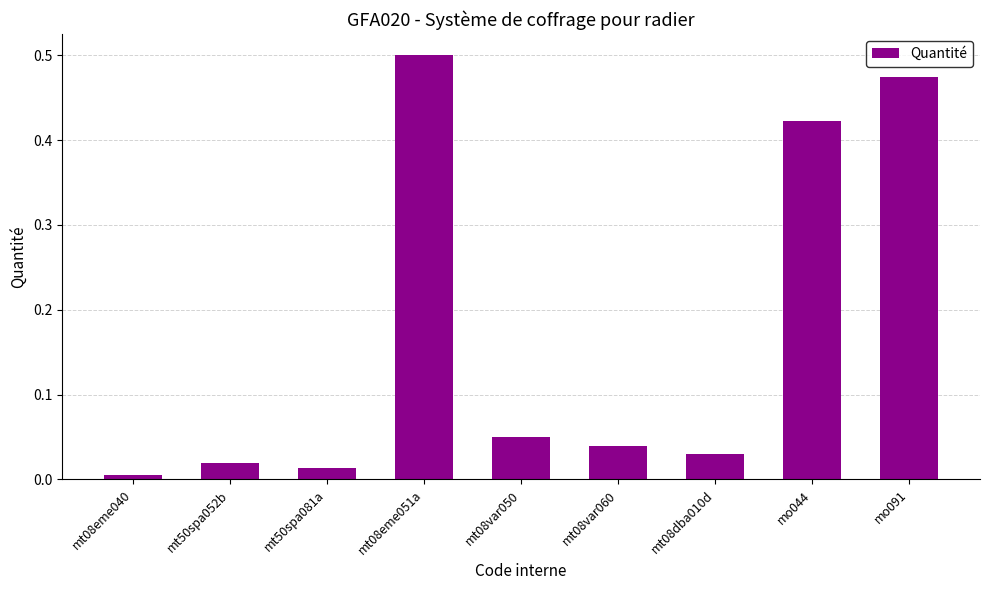

What is the label of the 7th bar from the left?

mt08dba010d